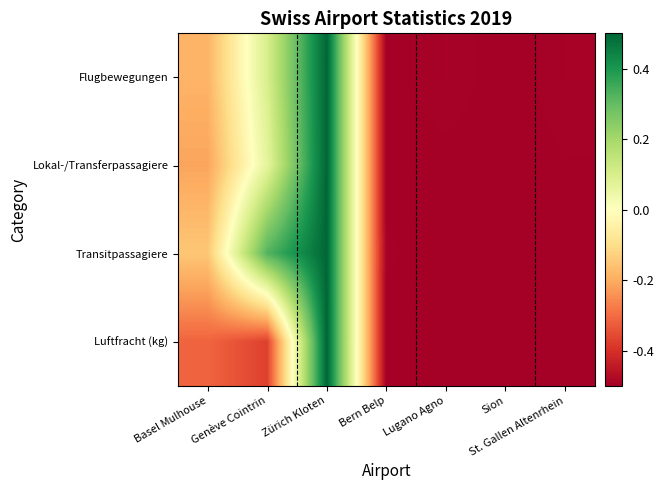

At how many categories does at least one series exceed 0?

2